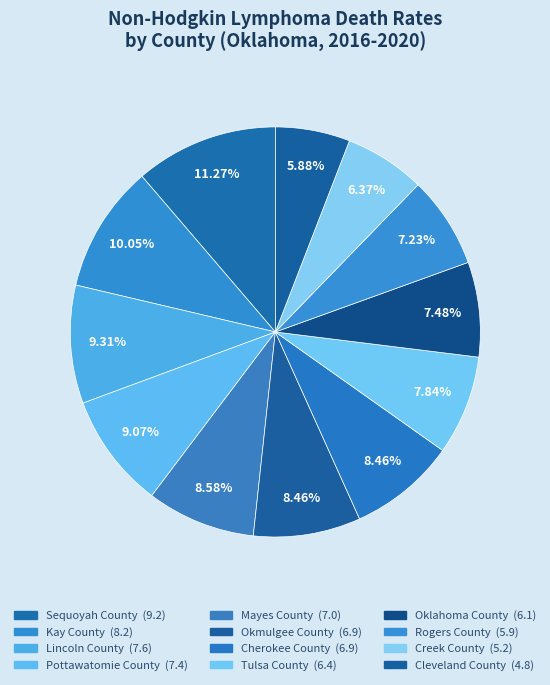

Count the number of slices in the pie.

12